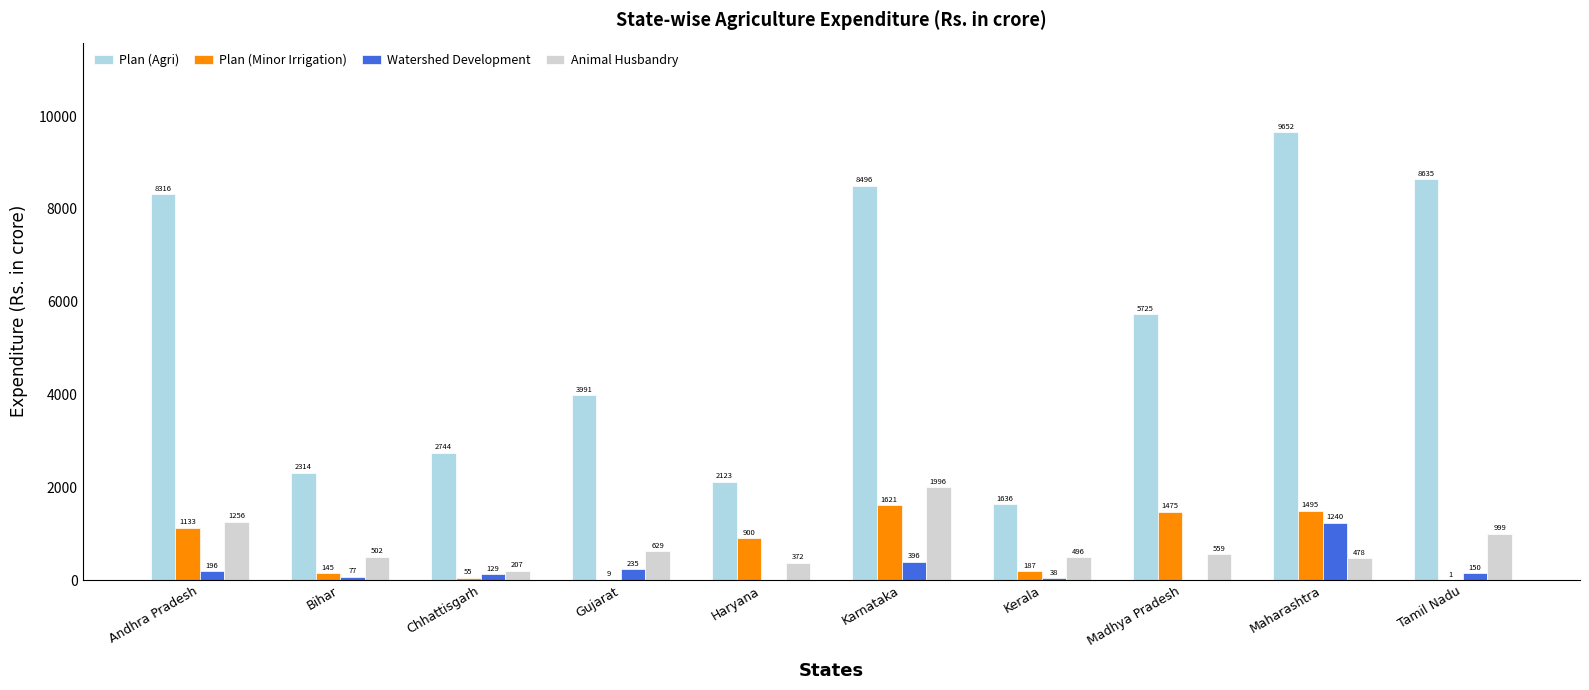

How many groups of bars are there?

10